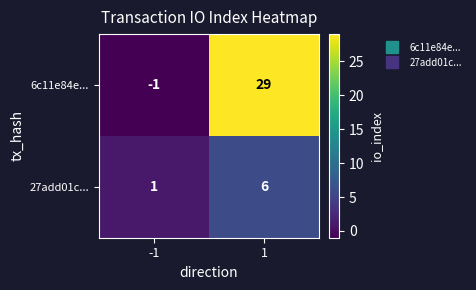

Reading right to left, extract all data points from this chart.

6c11e84e...: 29	-1
27add01c...: 6	1